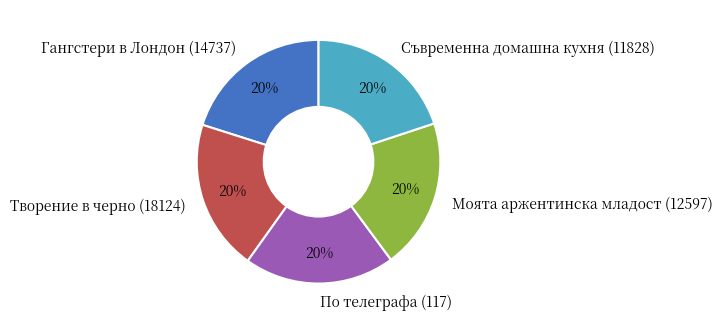

True or false: Творение в черно (18124) accounts for 20% of the total.

True